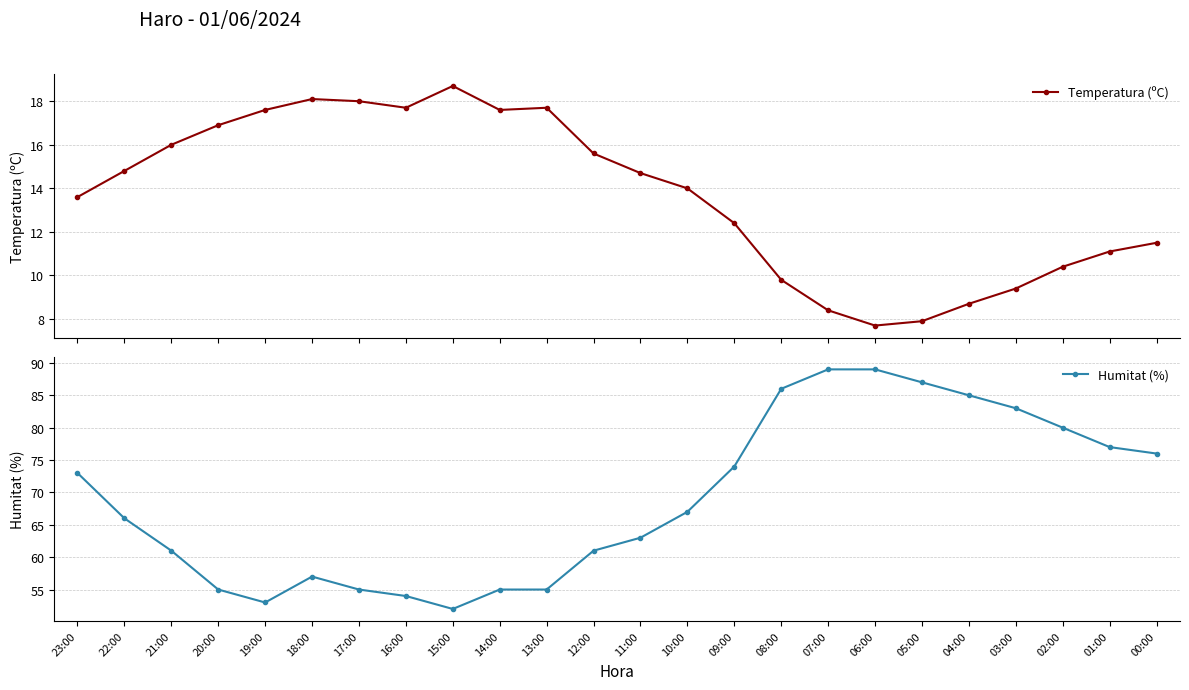

What is the difference between the maximum and minimum values in the Humitat (%) series?

37